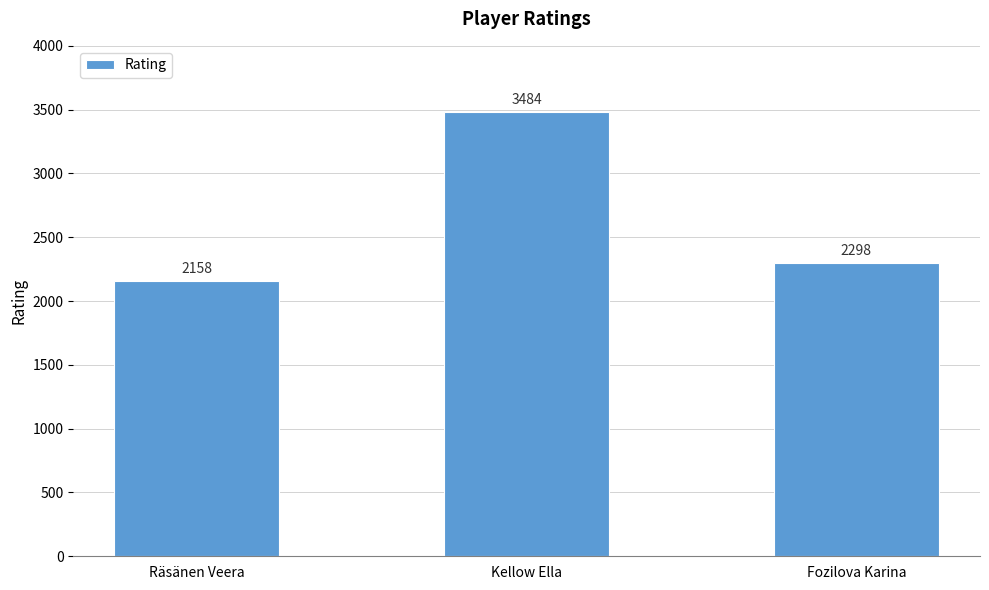

Reading left to right, what are all the values shown in this chart?

2158	3484	2298